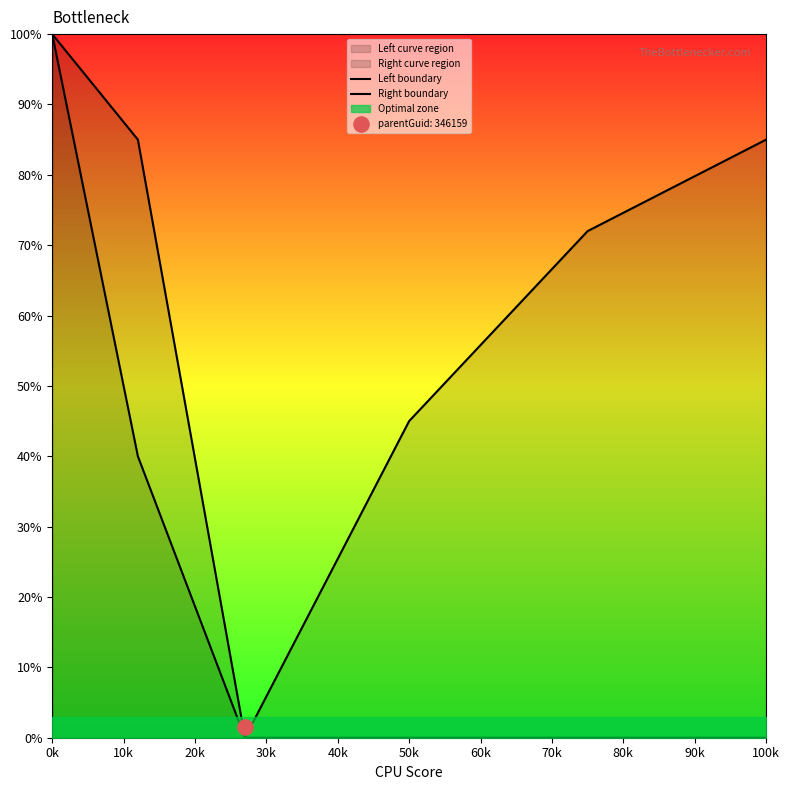

Which series has the widest spread of Y values?

Left boundary